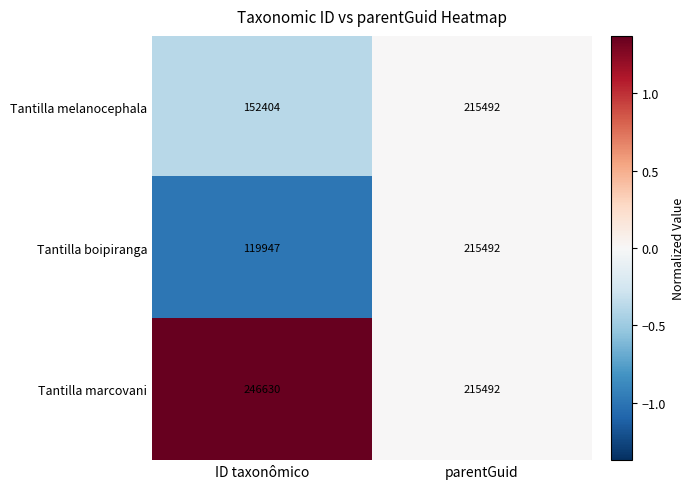

True or false: Tantilla boipiranga has a value of 165447 at ID taxonômico.

False